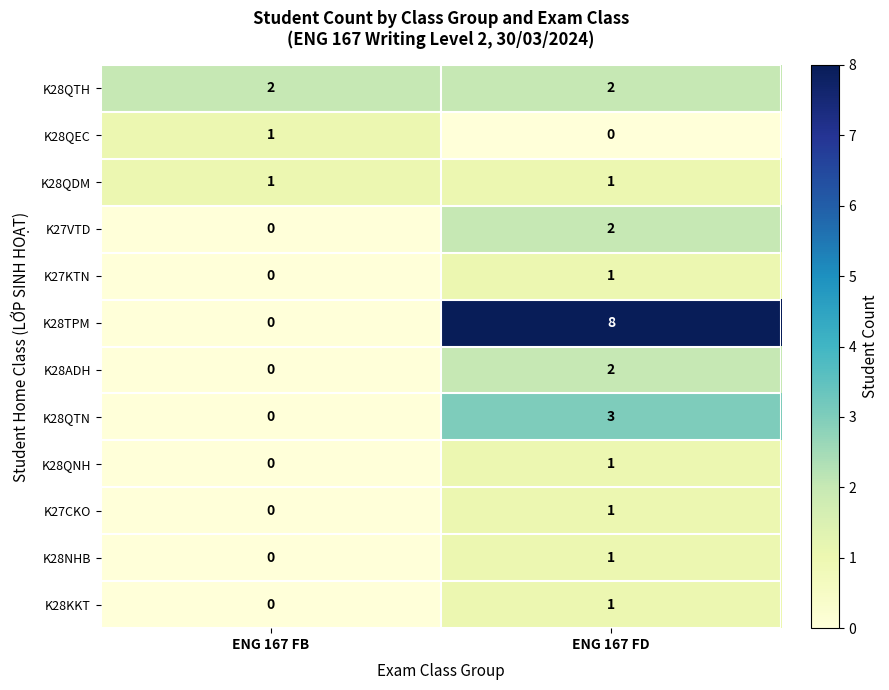

At which label does K28KKT reach its peak?

ENG 167 FD